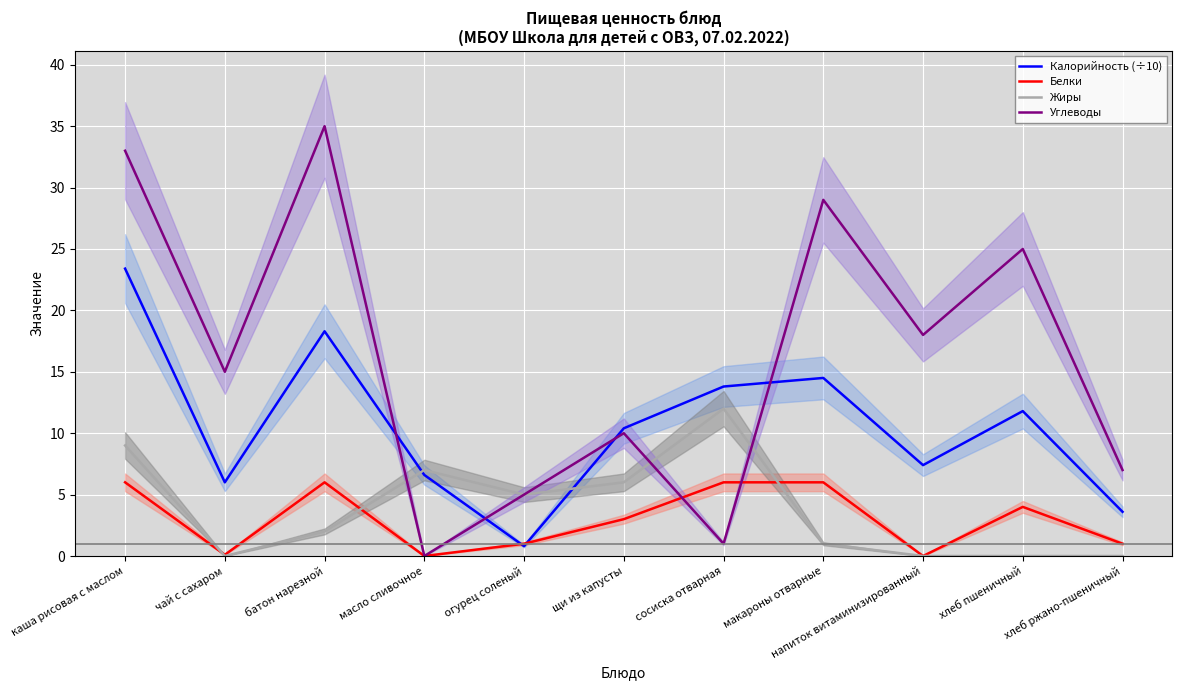

What is the sum of all Калорийность (÷10) values?

116.6